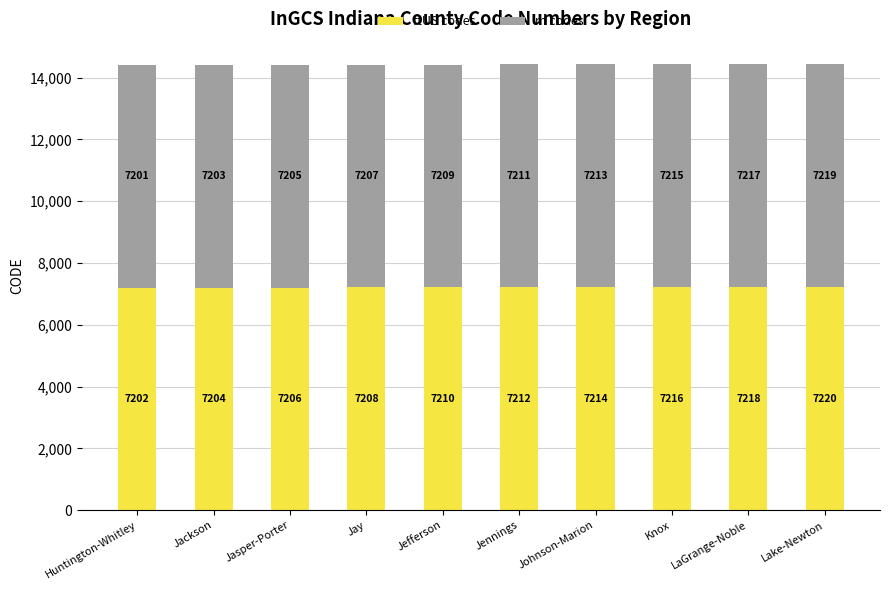

Reading right to left, list the values for the ftUS codes series.

Lake-Newton=7220	LaGrange-Noble=7218	Knox=7216	Johnson-Marion=7214	Jennings=7212	Jefferson=7210	Jay=7208	Jasper-Porter=7206	Jackson=7204	Huntington-Whitley=7202